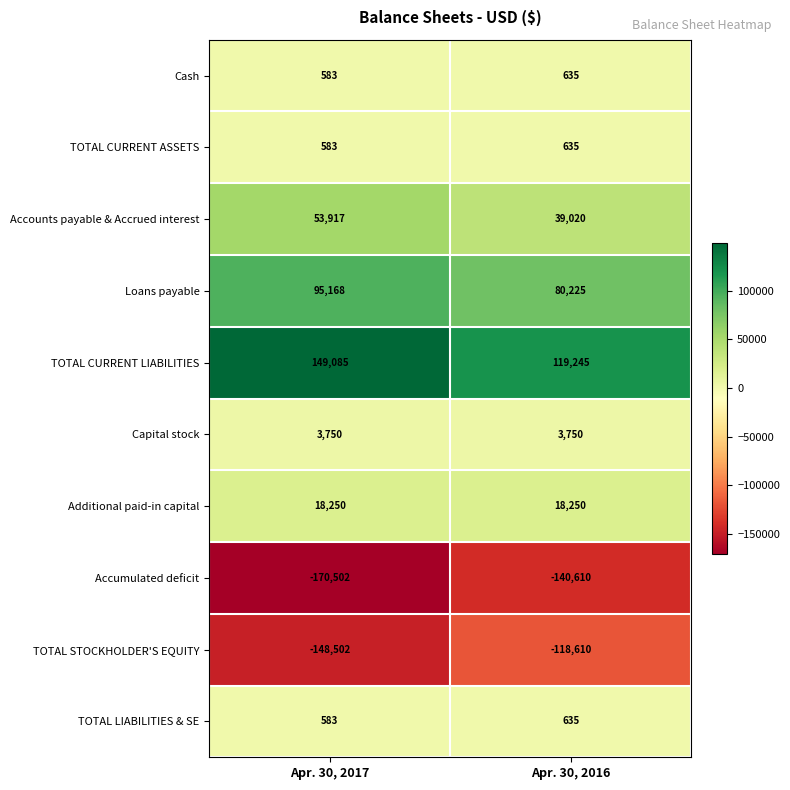

What is the difference between the highest and lowest values at Apr. 30, 2016?

259855